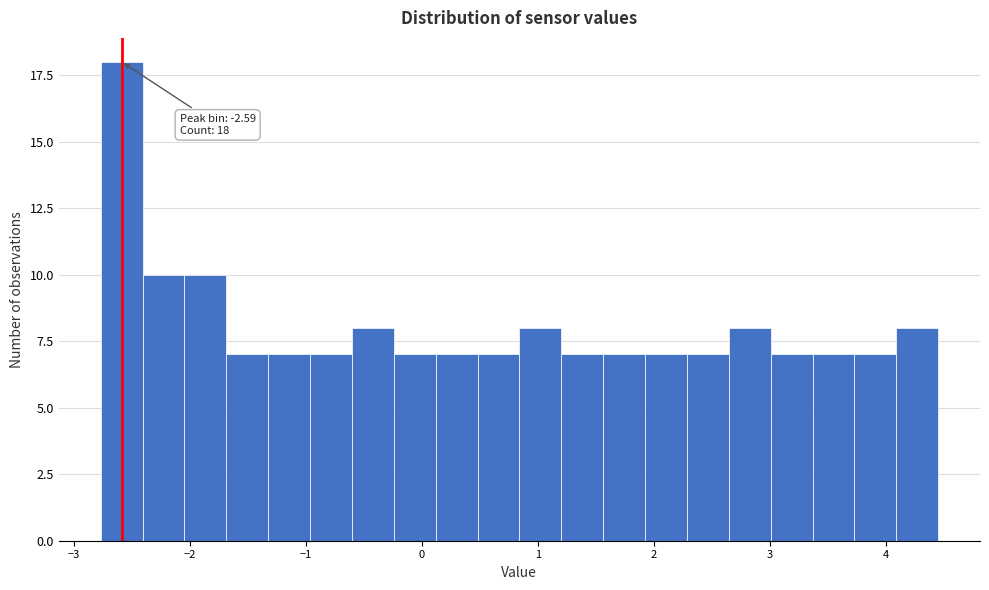

Read against the x-axis, roughly where is the centre of the tallest bar?

-2.6